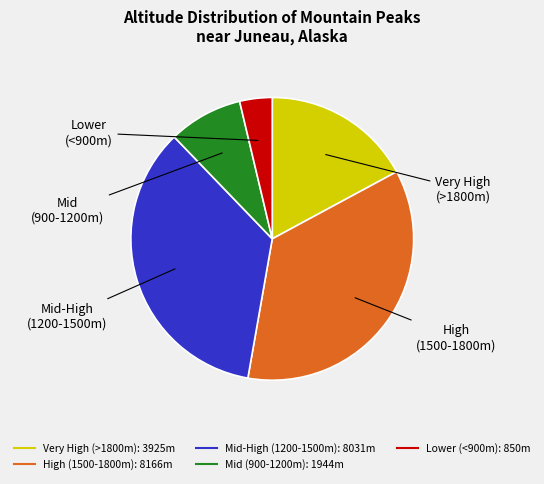

Does any single category account for the majority?

No